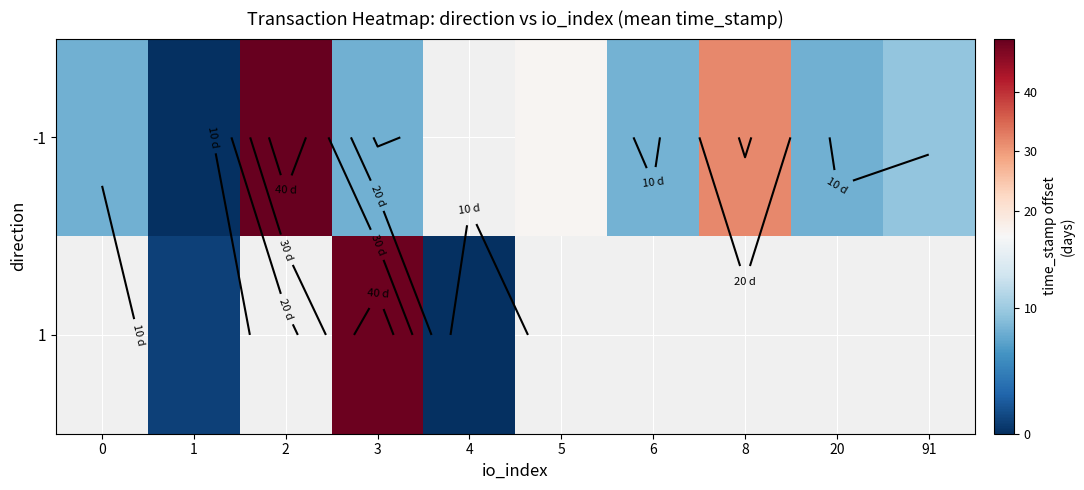

At how many categories does at least one series exceed 24?

3